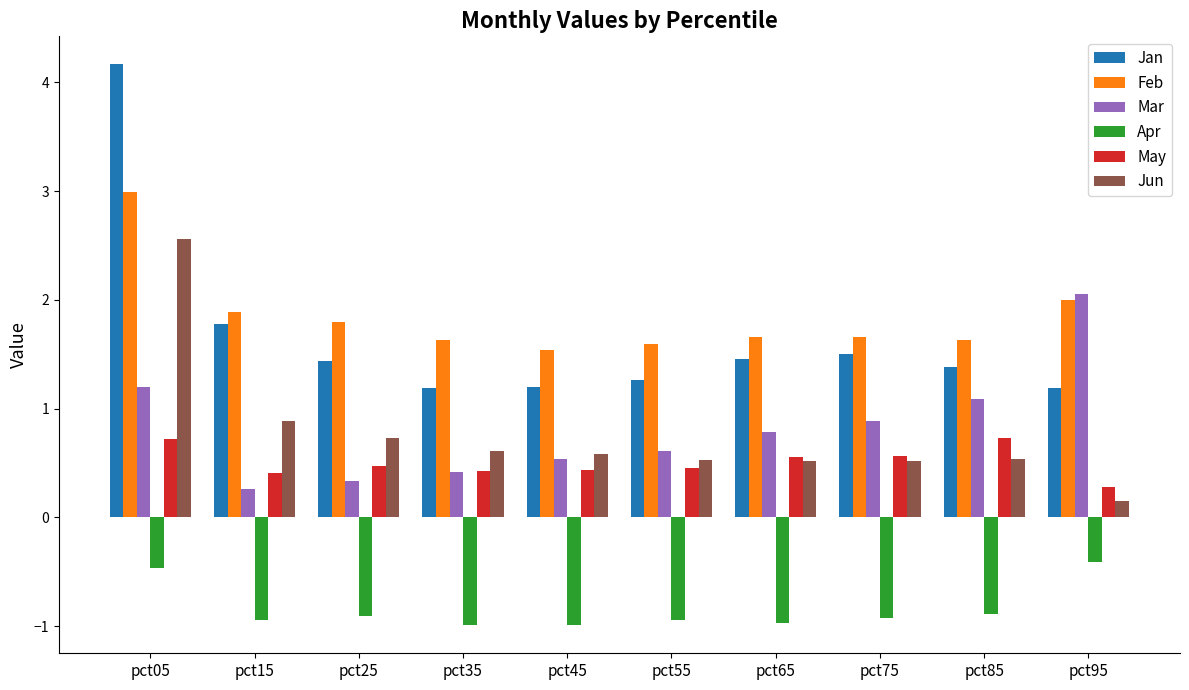

How many bars are there in each group?

6